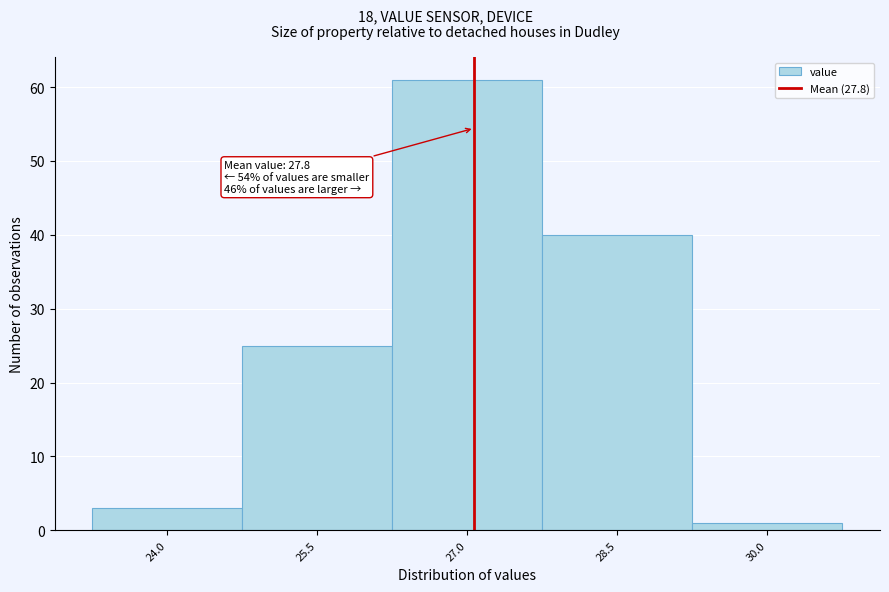

Reading left to right, what are all the values shown in this chart?

3	25	61	40	1